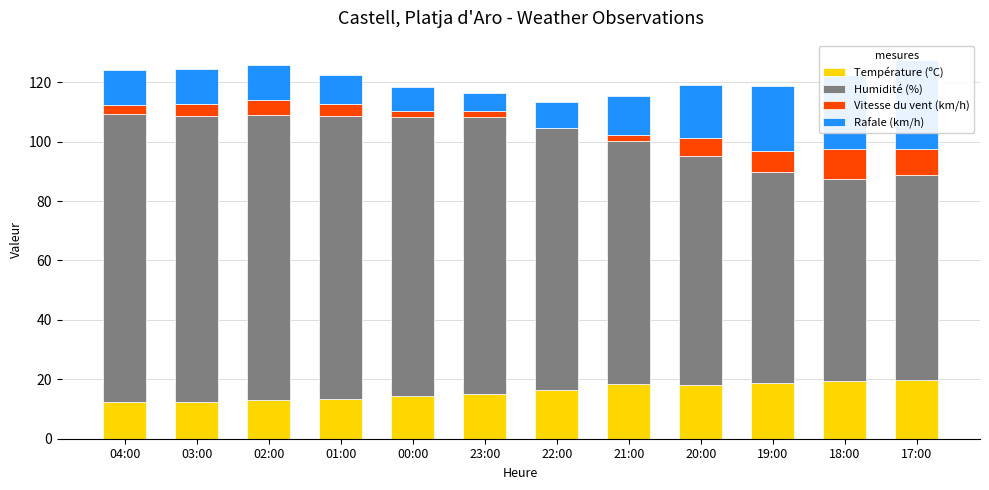

What are all the series names shown in the legend?

Température (ºC), Humidité (%), Vitesse du vent (km/h), Rafale (km/h)